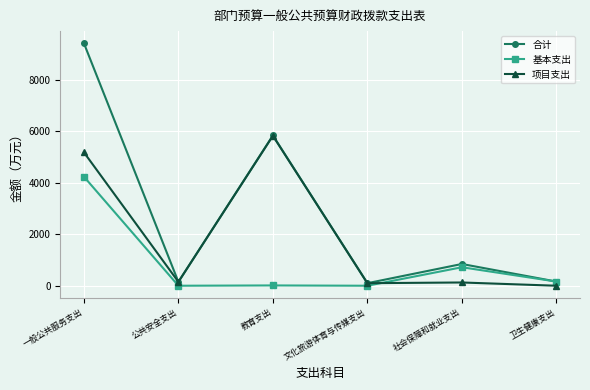

Which series has the largest range (max minus min)?

合计